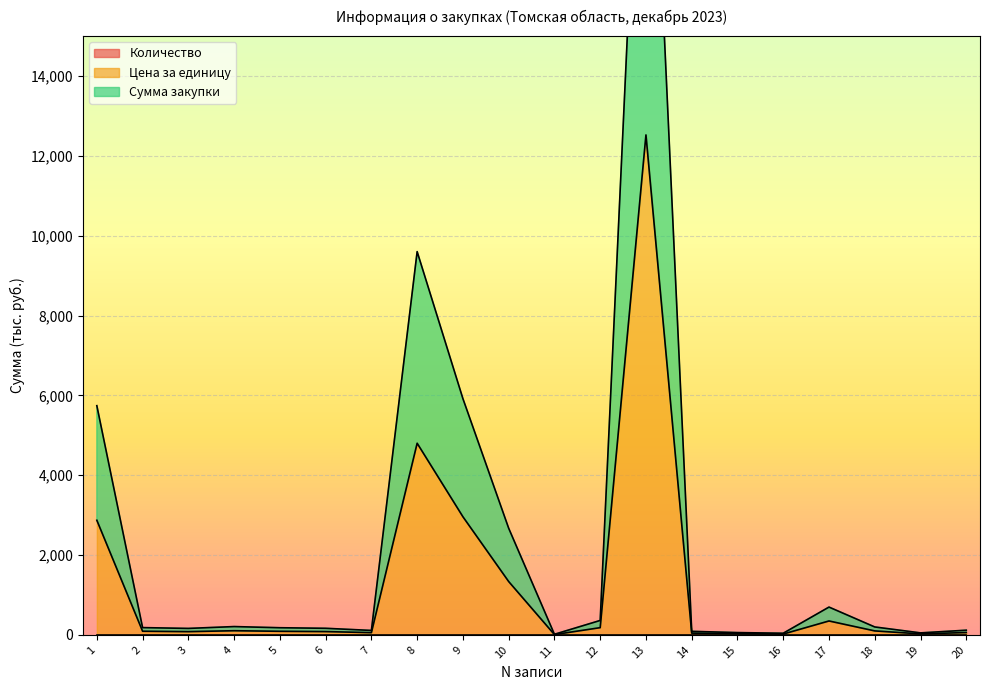

Where is the first local maximum for Цена за единицу?

4